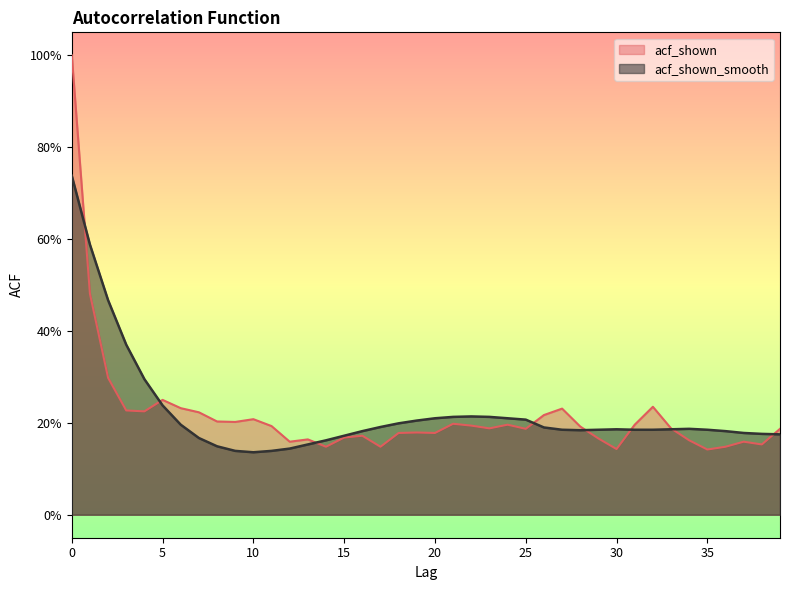

Is the value of acf_shown at 7 greater than the value of acf_shown_smooth at 7?

Yes